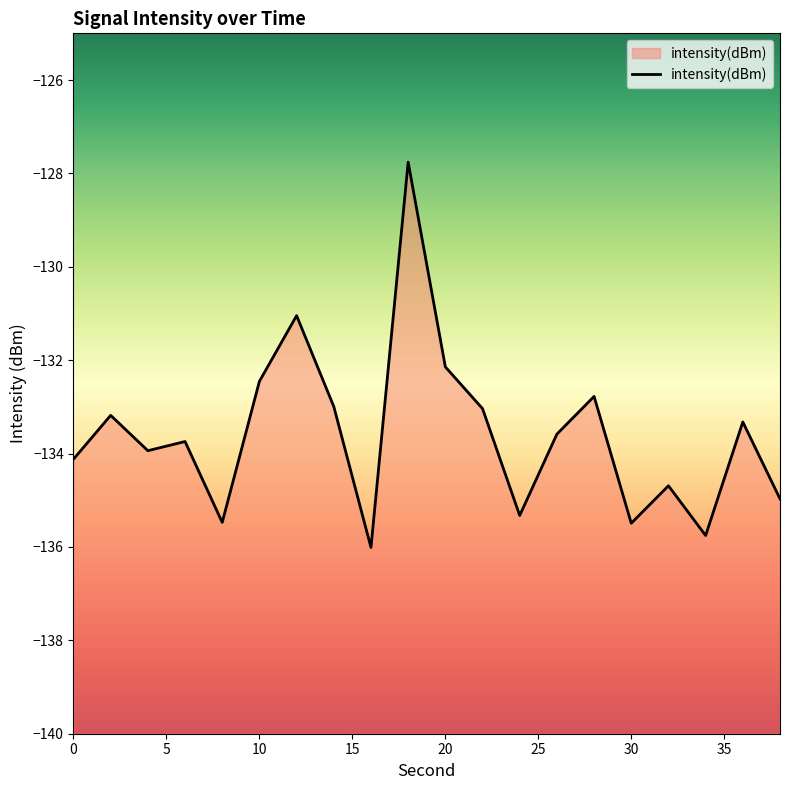

Reading right to left, list all the values displayed in this chart.

38=-135.0	36=-133.3	34=-135.8	32=-134.7	30=-135.5	28=-132.8	26=-133.6	24=-135.3	22=-133.0	20=-132.1	18=-127.8	16=-136.0	14=-133.0	12=-131.0	10=-132.5	8=-135.5	6=-133.7	4=-133.9	2=-133.2	0=-134.1